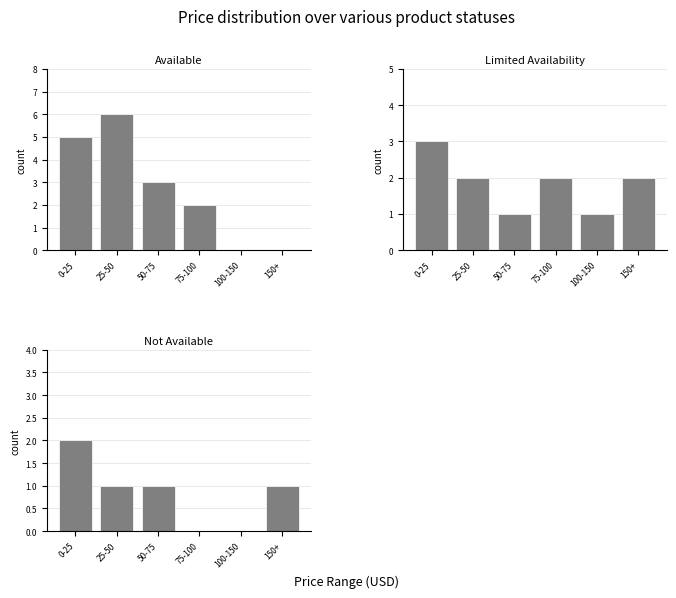

How many groups of bars are there?

6